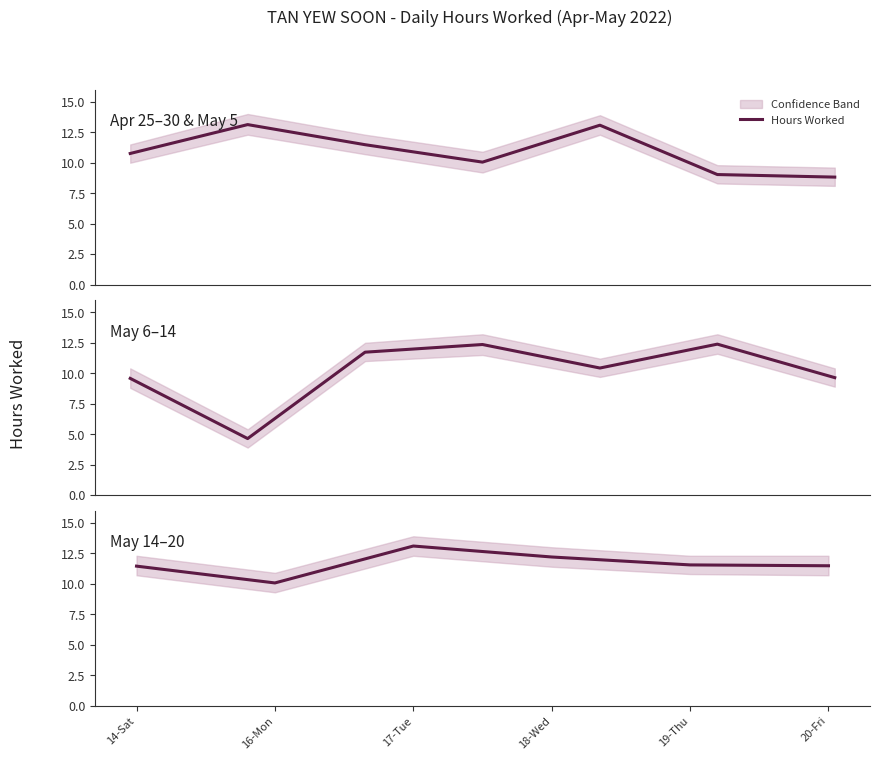

How many points are lower than both their immediate neighbors (excluding endpoints)?

1